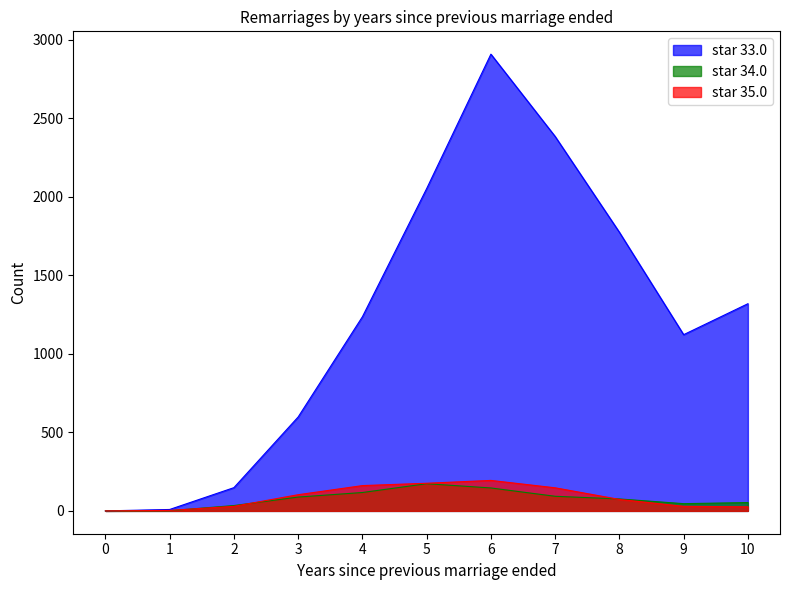

Rank the categories by star 33.0 value from lowest to highest.

0, 1, 2, 3, 9, 4, 10, 8, 5, 7, 6